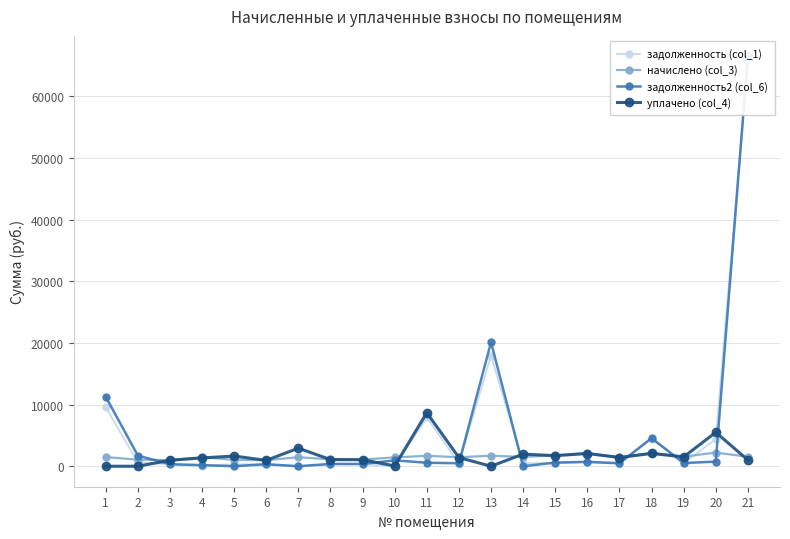

Is it true that задолженность2 (col_6) equals 371.3 at 8?

True